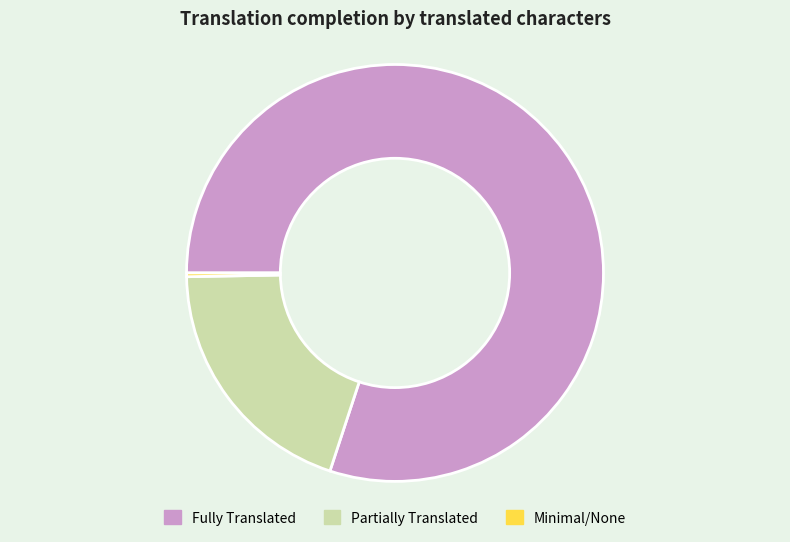

Is there a majority slice in this chart?

Yes